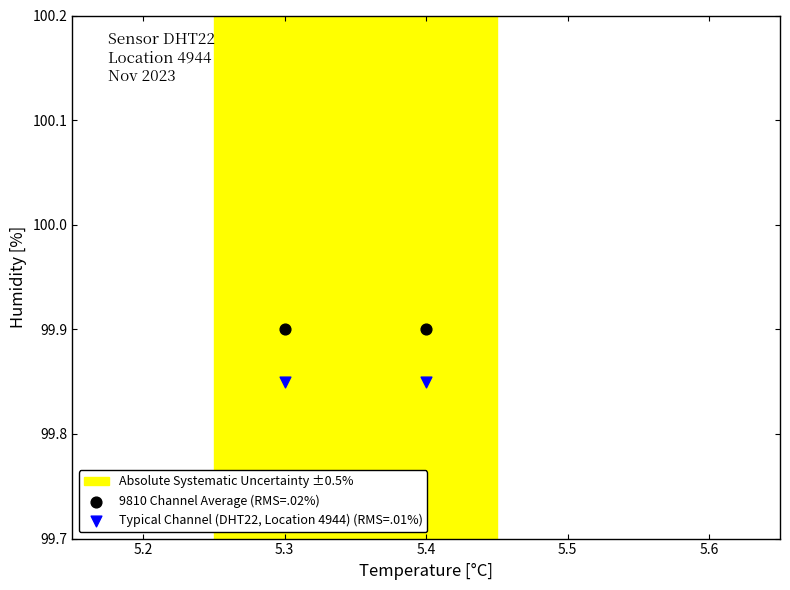

Across all data points, what is the average X value?

5.3